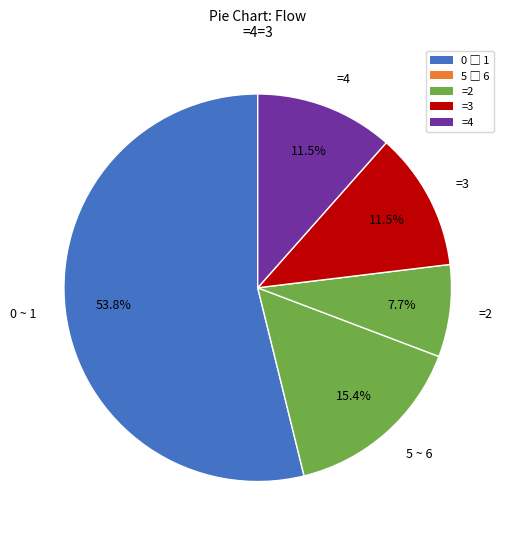

Between =2 and =3, which is larger?

=3